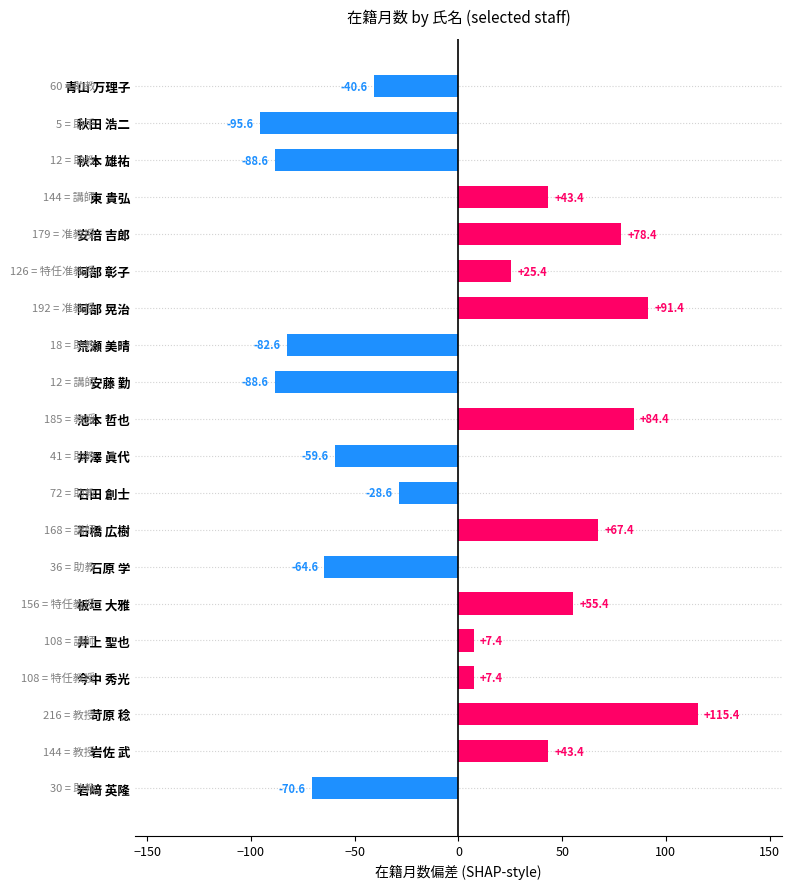

How many distinct data groups are displayed?

1